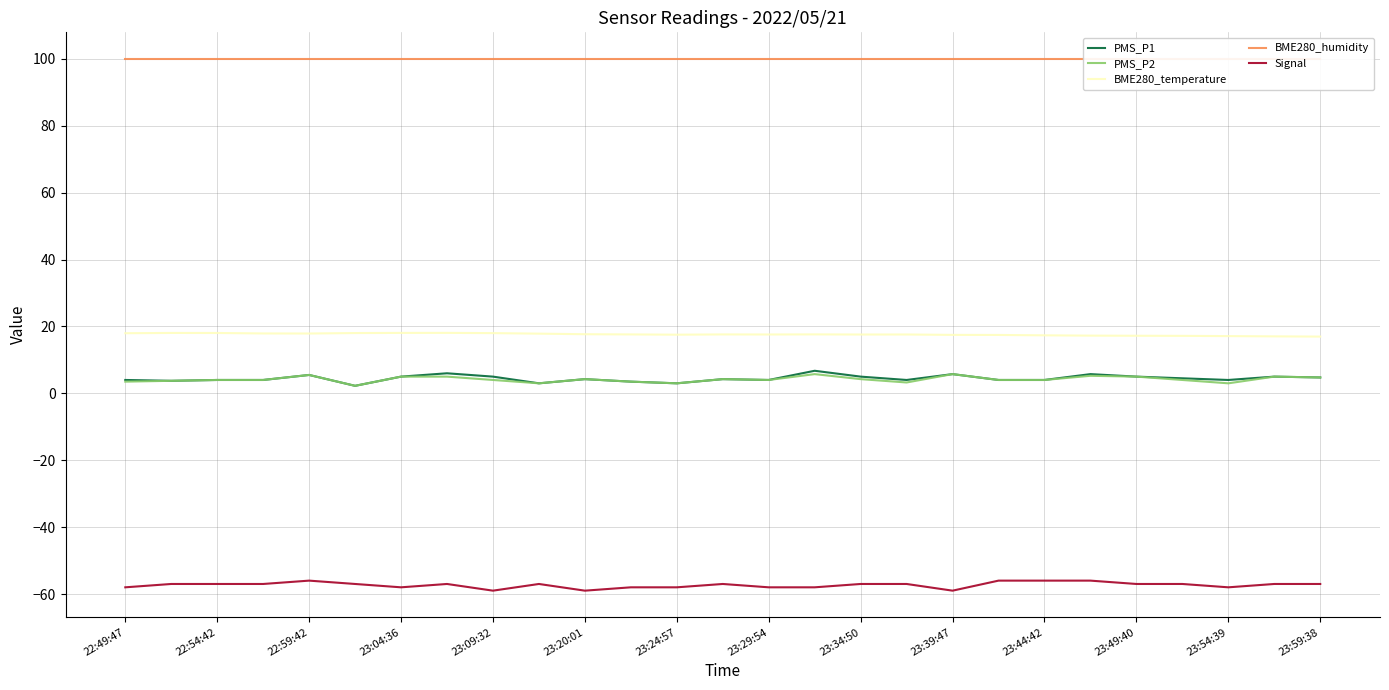

True or false: PMS_P1 and PMS_P2 cross at least once.

False